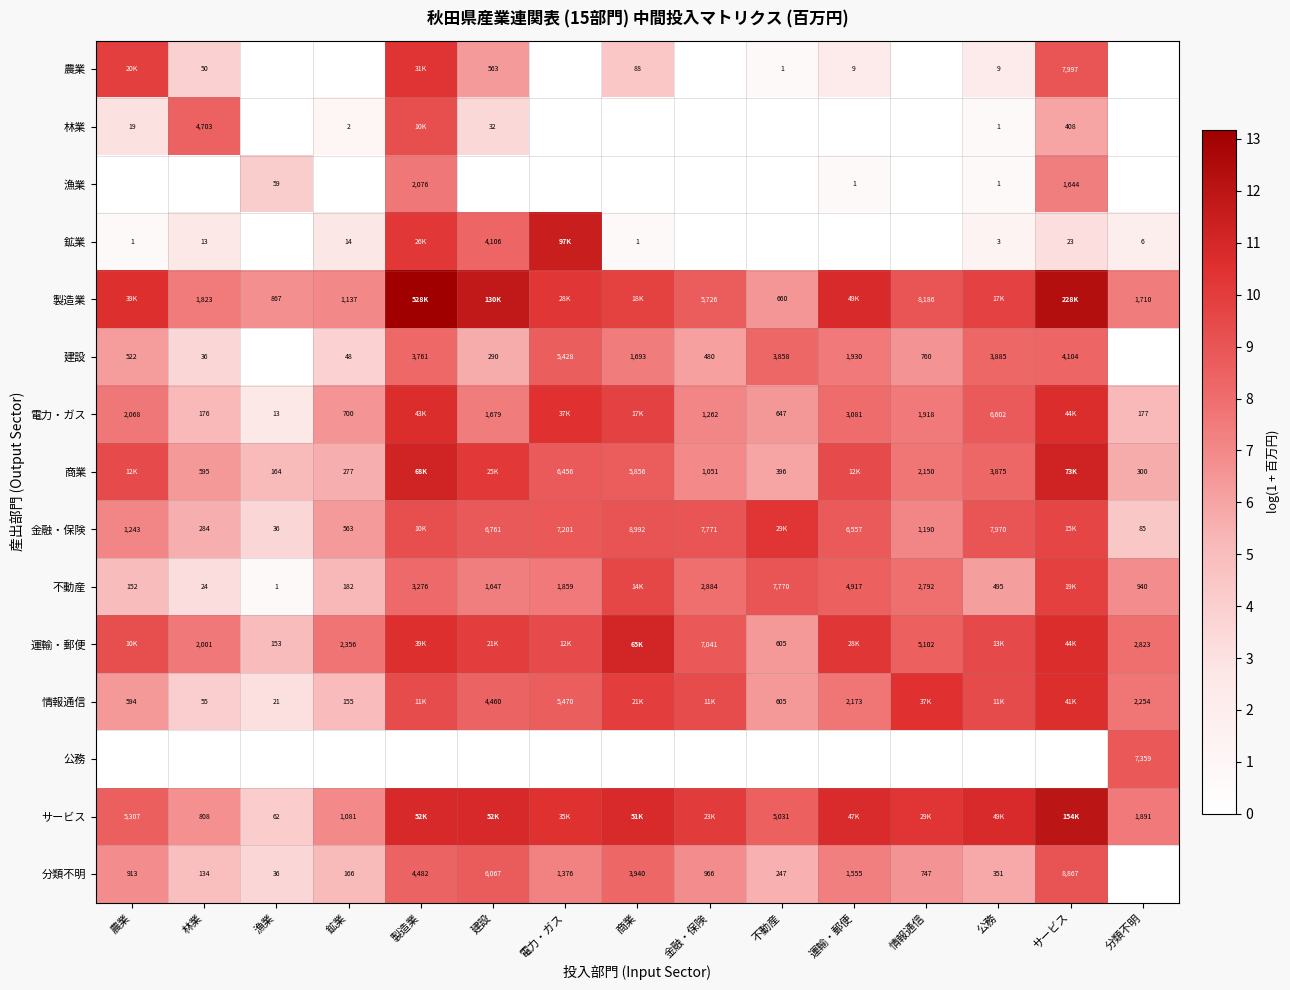

Is the value of 電力・ガス at 情報通信 greater than the value of 分類不明 at 建設?

No